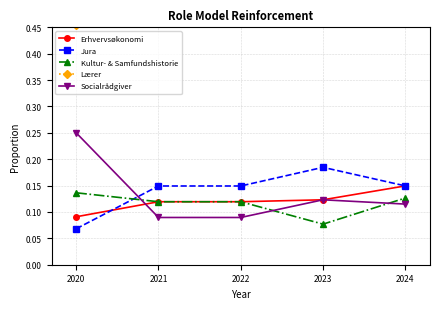

True or false: Lærer has more than 1 points higher than both neighbors.

False